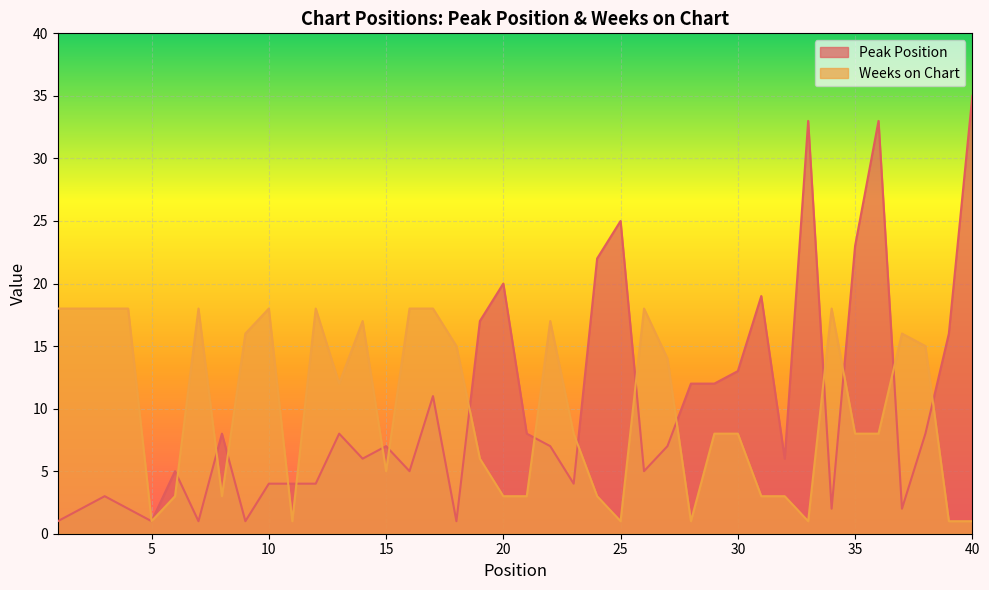

What is the difference between the highest and lowest values at 27?

7